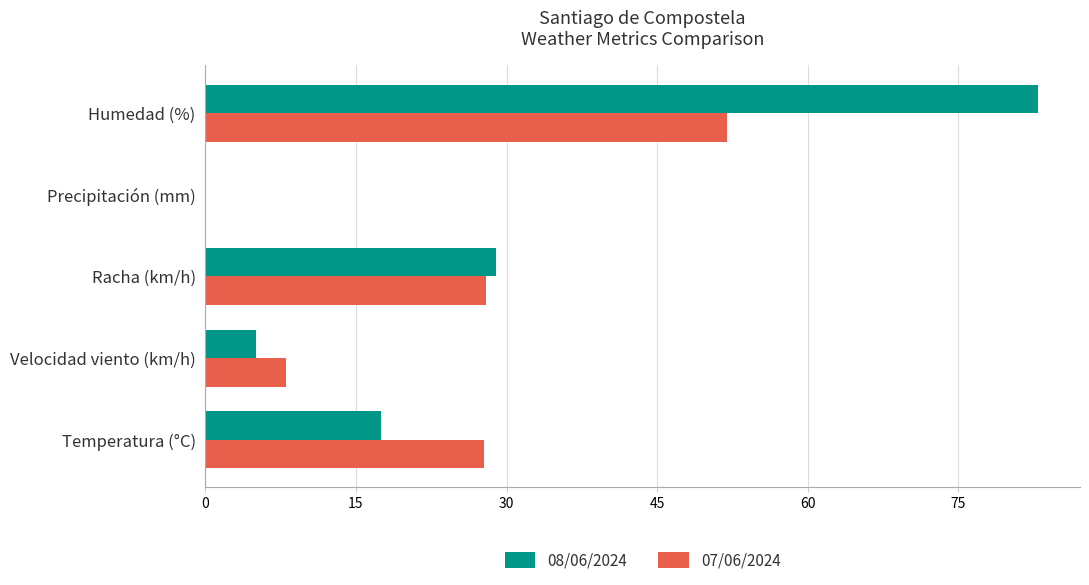

True or false: 07/06/2024 has a value of 49.6 at Racha (km/h).

False